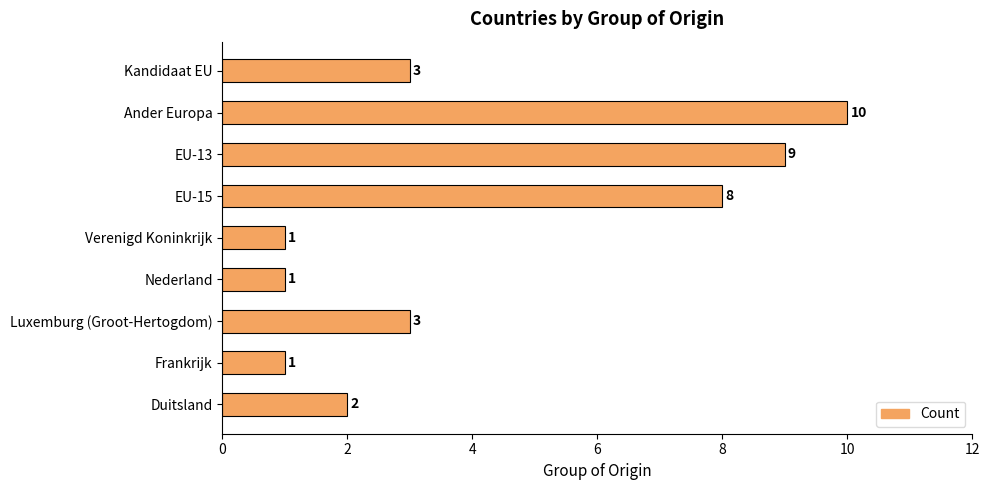

Does the chart contain stacked bars?

No